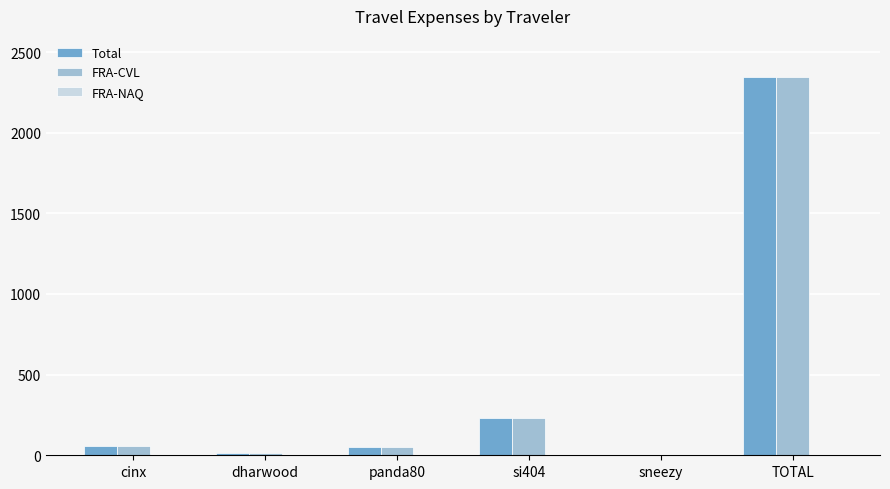

What is the greatest value displayed?

2346.2